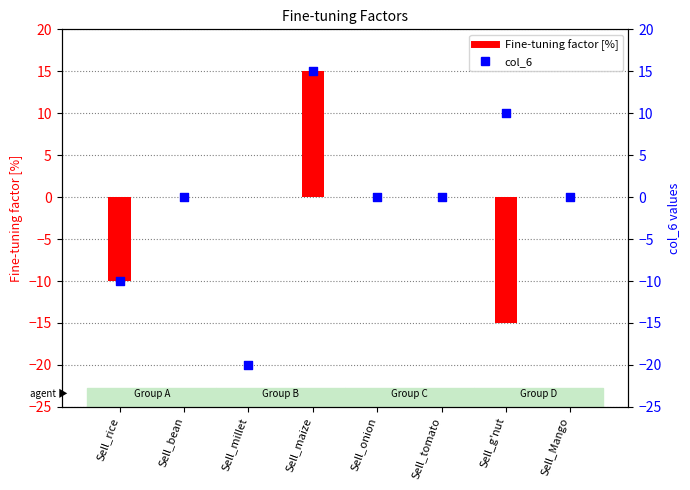

Which series has the largest total across all categories?

col_6